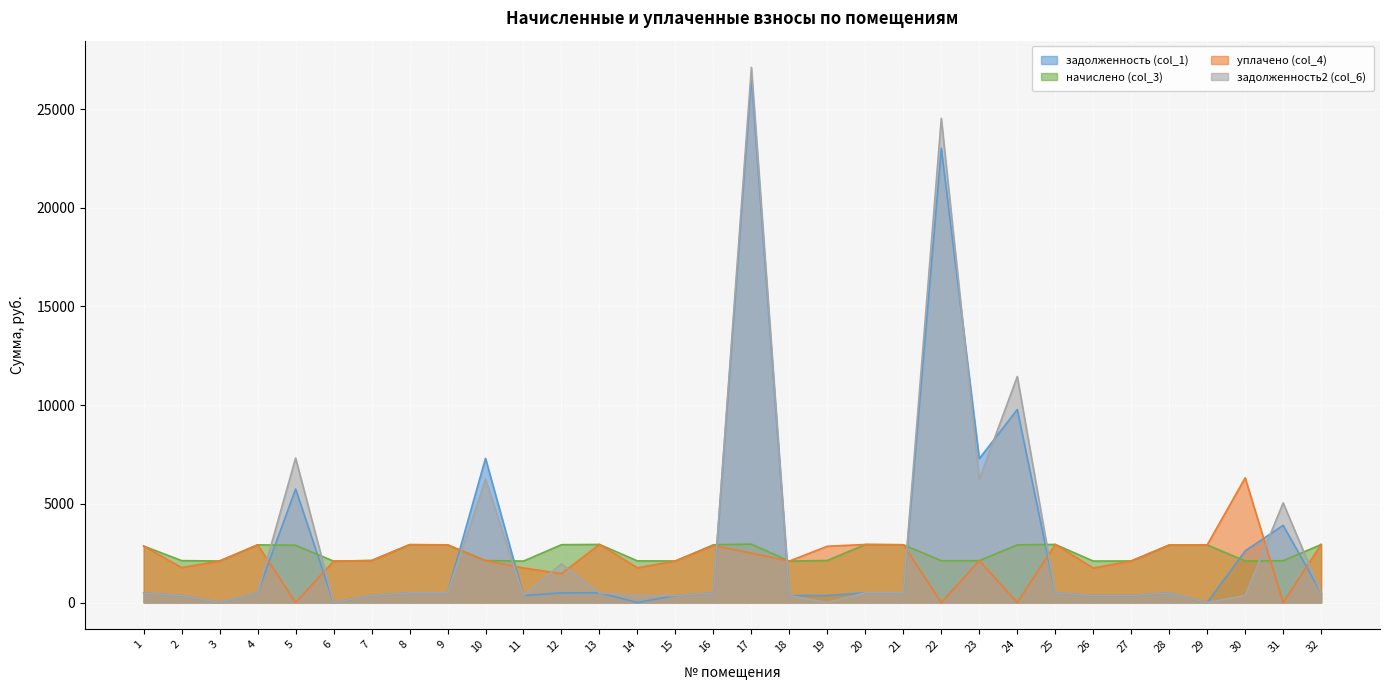

Does the chart display data point markers on the line(s)?

No